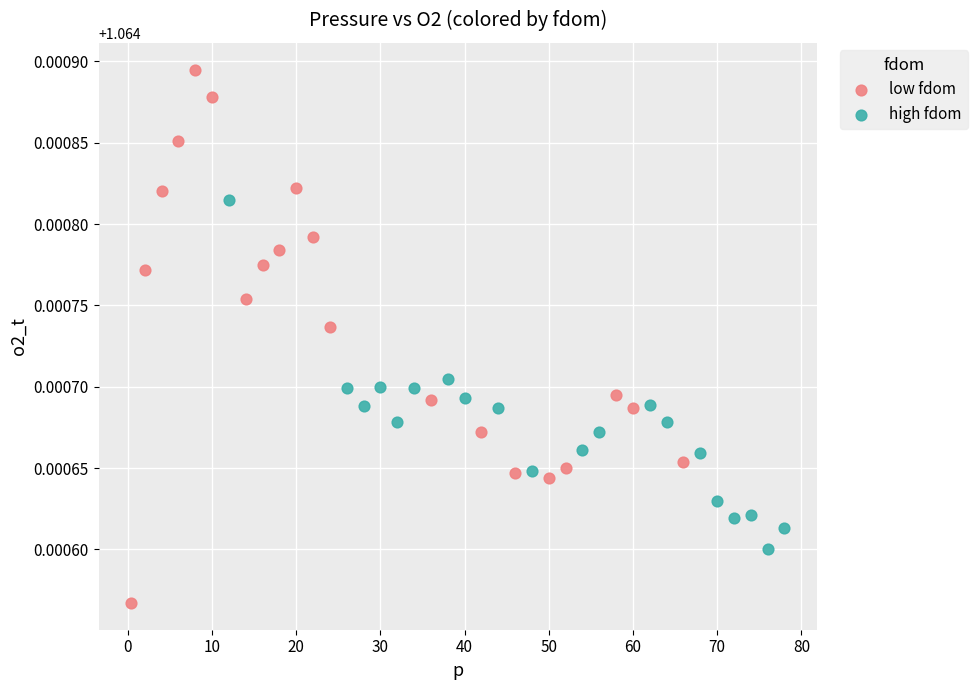

Which series reaches the minimum Y coordinate?

low fdom